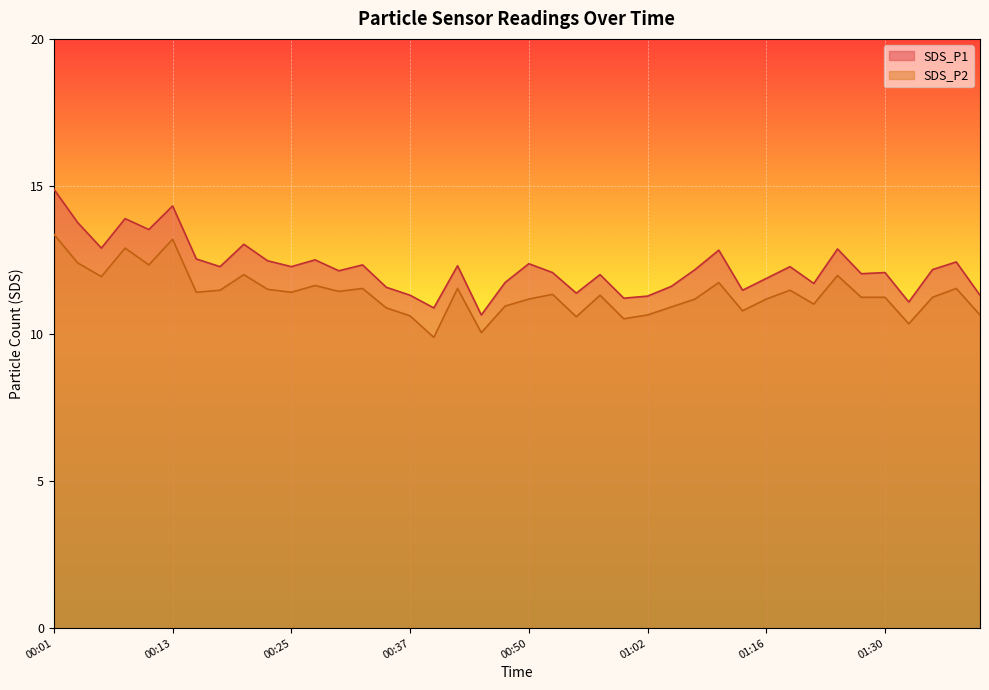

True or false: SDS_P2 and SDS_P1 intersect in this chart.

False